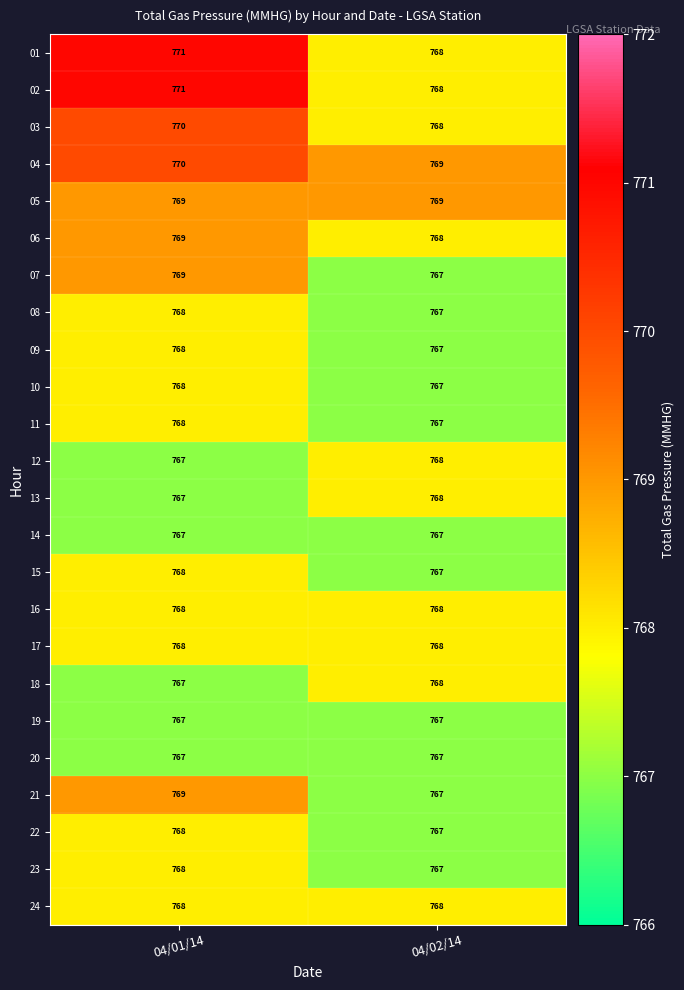

How many series are shown in this chart?

24